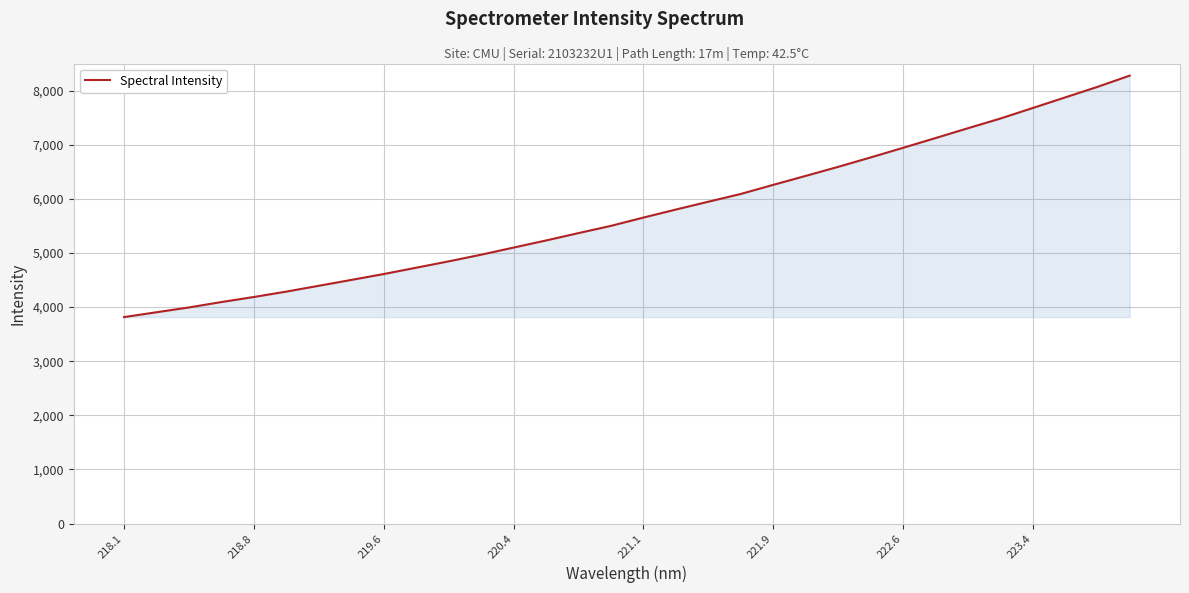

What is the minimum value shown in the chart?

3813.7